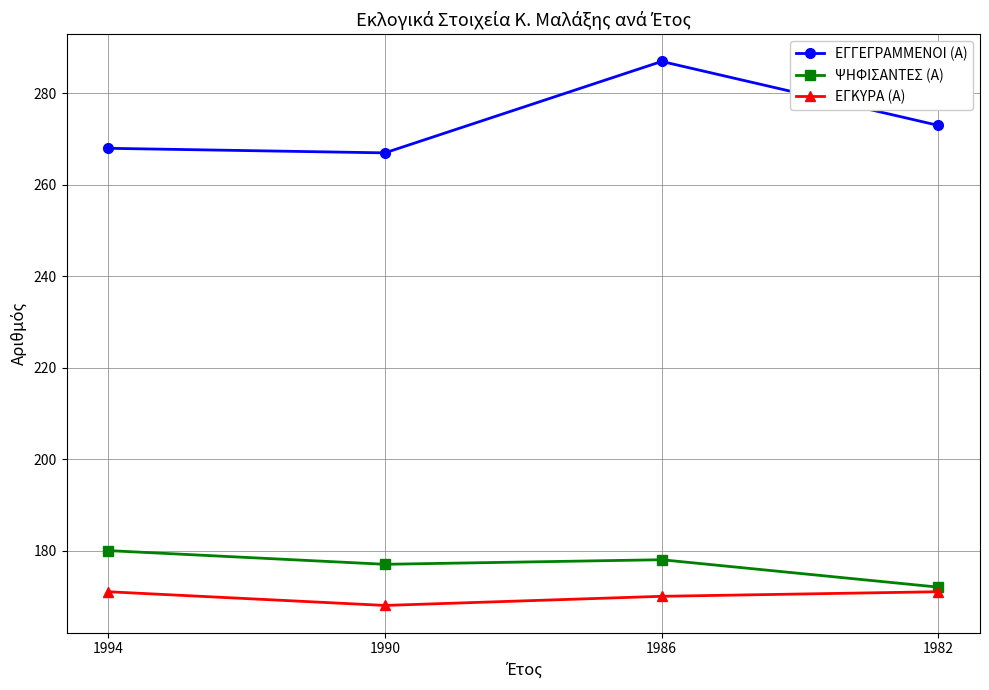

What is the difference between the highest and lowest values at 1982?

102